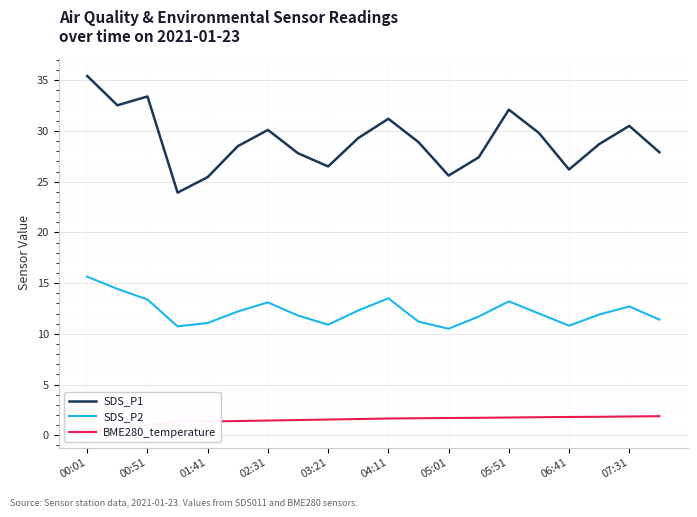

How many values in the SDS_P2 series are below 12?

10